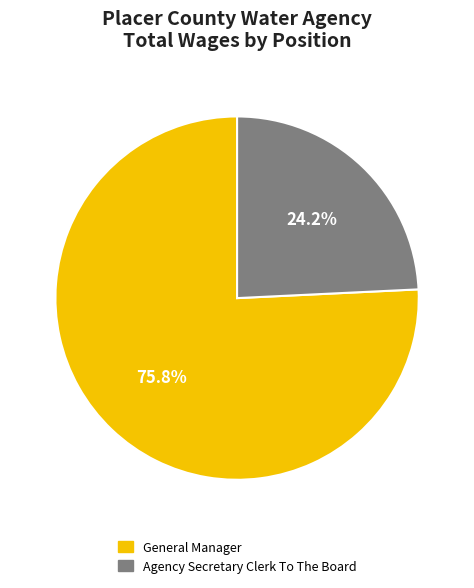

To the nearest percent, what percentage of the pie is Agency Secretary Clerk To The Board?

24%